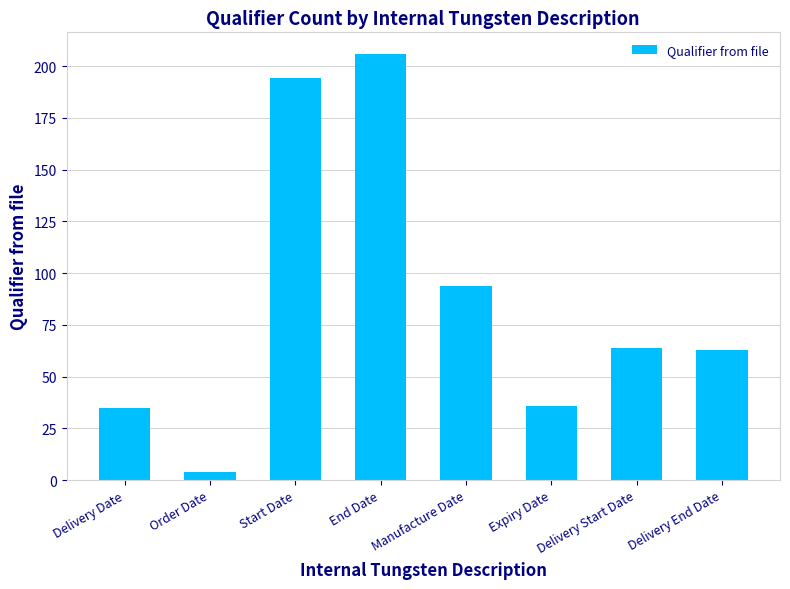

At which label does the data first exceed 64?

Start Date